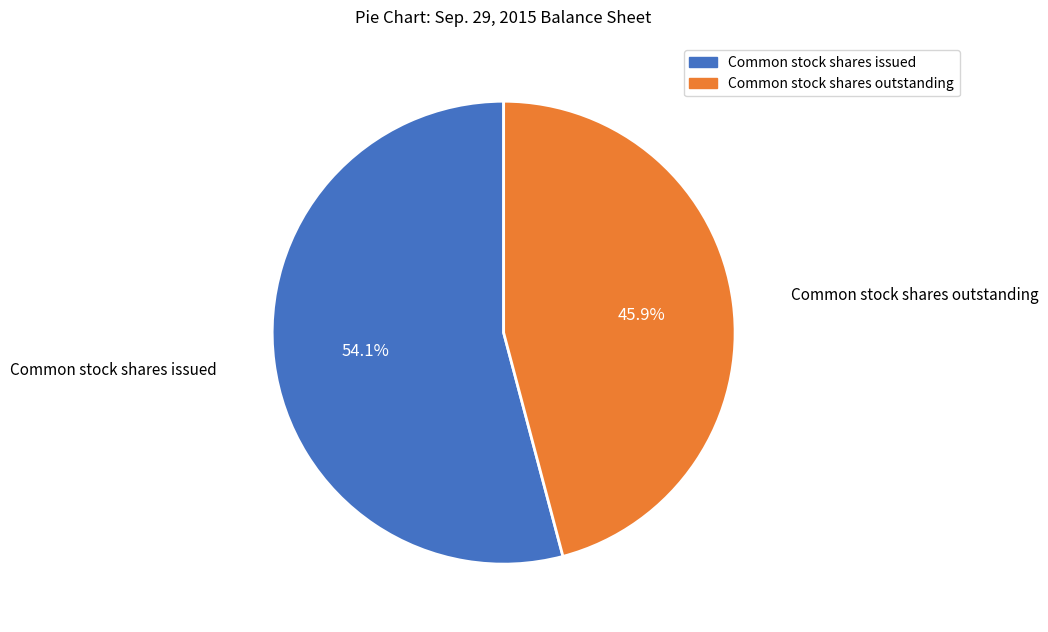

Is there a majority slice in this chart?

Yes